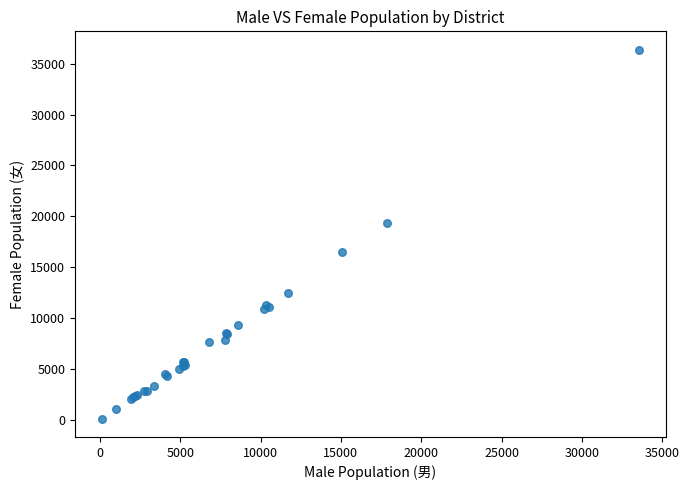

What Y value in the scatter plot is closest to 18247?

19361